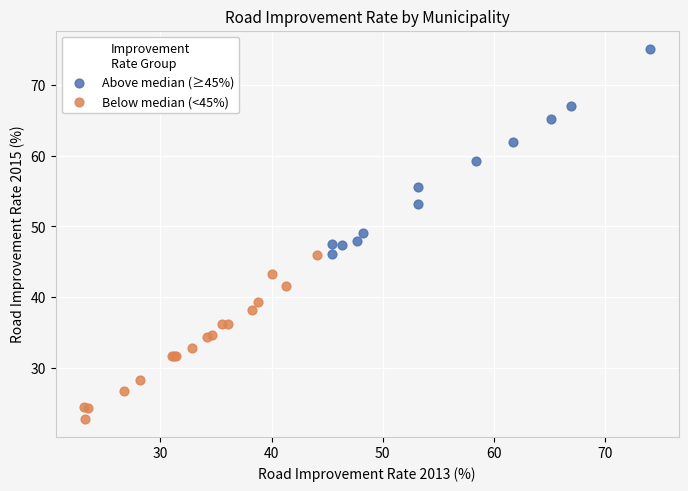

Which series reaches the minimum Y coordinate?

Below median (<45%)